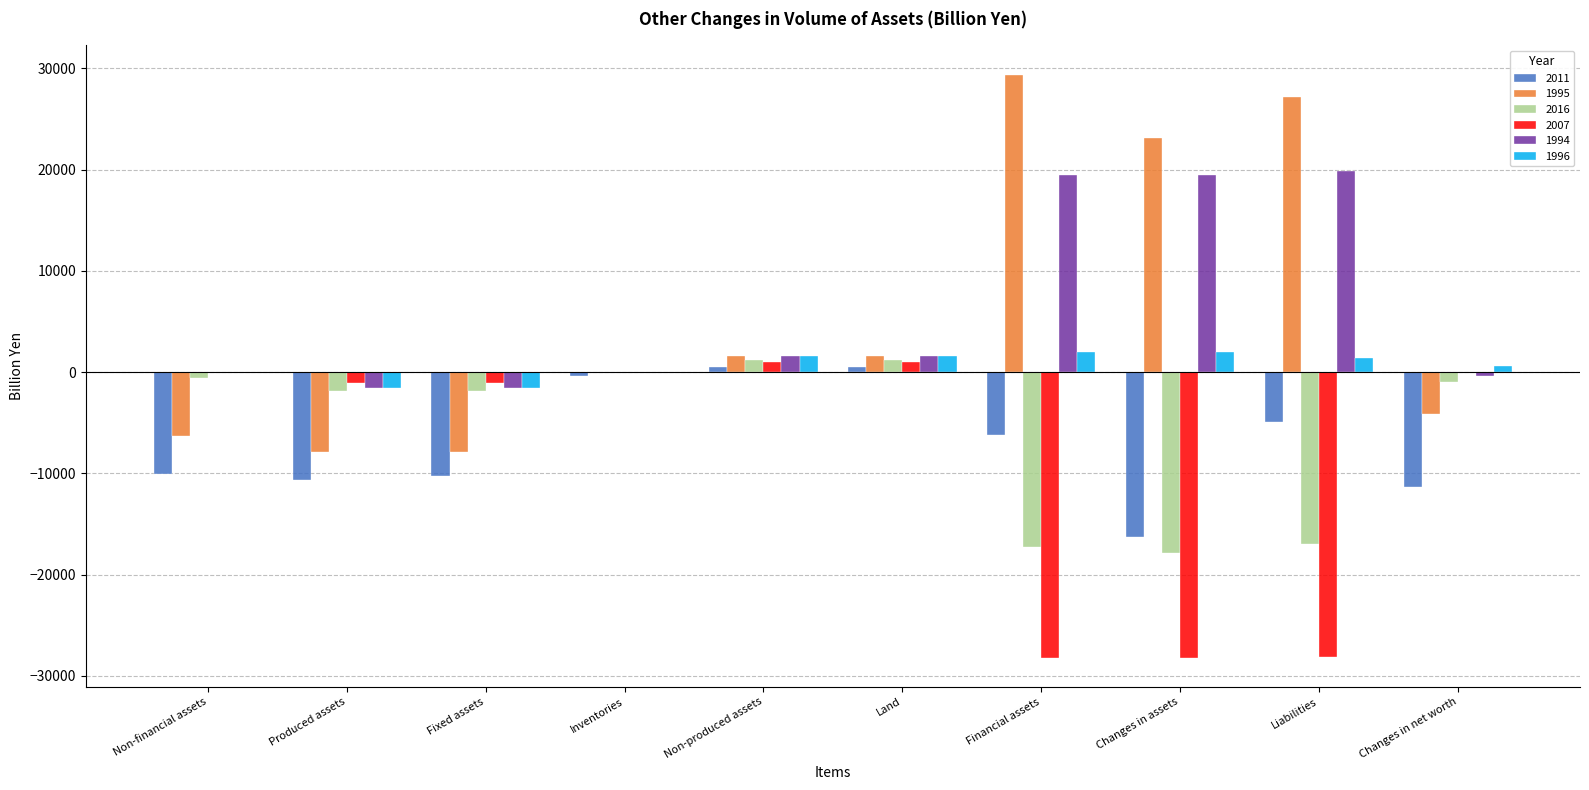

How many data points does each series have?

10